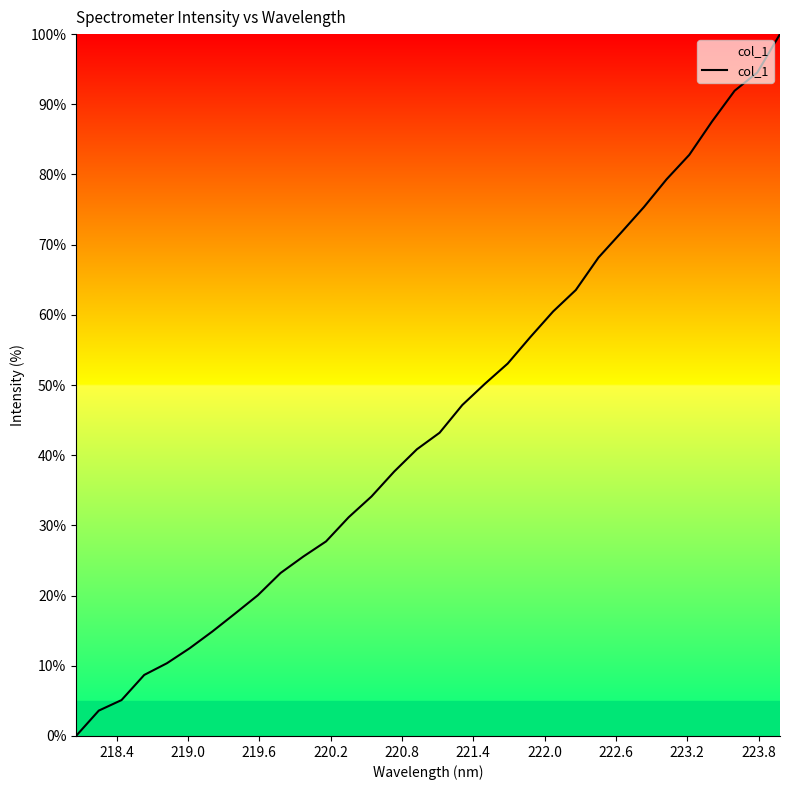

Reading right to left, extract all data points from this chart.

100.0	94.5	91.9	87.5	82.8	79.3	75.4	71.7	68.2	63.5	60.5	56.8	53.1	50.2	47.2	43.2	40.8	37.7	34.1	31.2	27.7	25.6	23.2	20.1	17.5	14.9	12.5	10.4	8.7	5.1	3.6	0.0